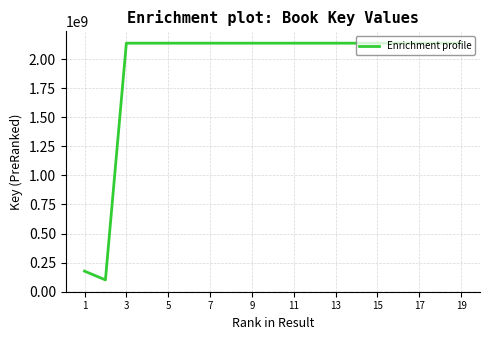

What is the difference between the maximum and minimum values?

2036539392